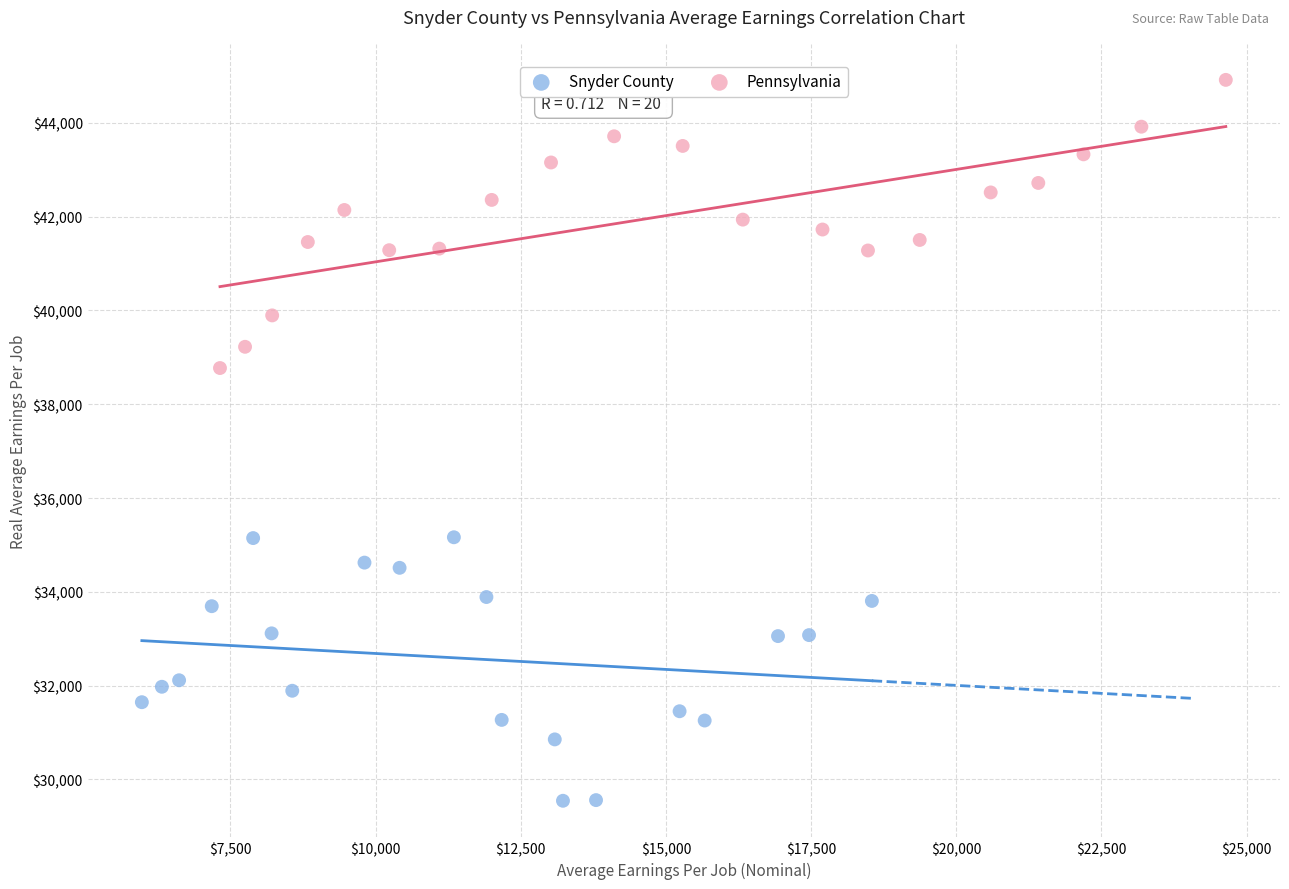

Which series contains the lowest Y value?

Snyder County